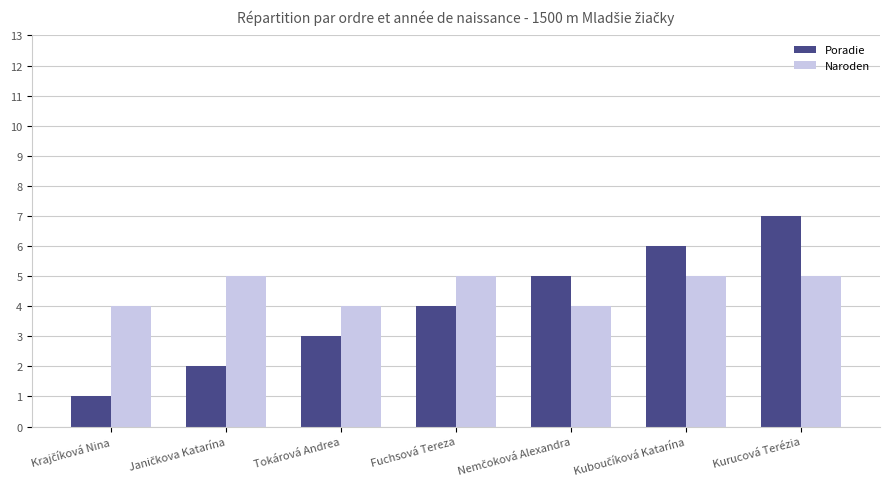

What is the approximate value of Poradie at Fuchsová Tereza?

4